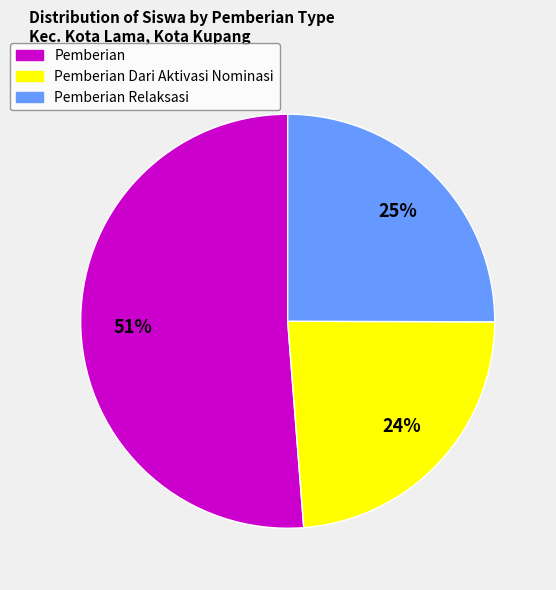

What is the smallest slice in the pie chart?

Pemberian Dari Aktivasi Nominasi